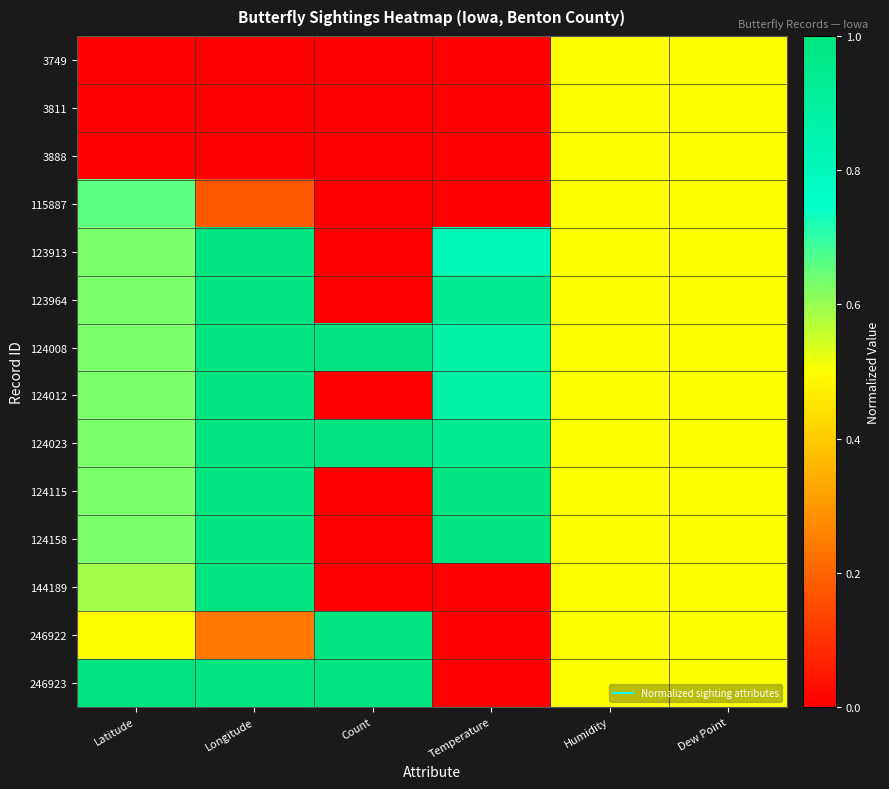

How many data points does each series have?

6